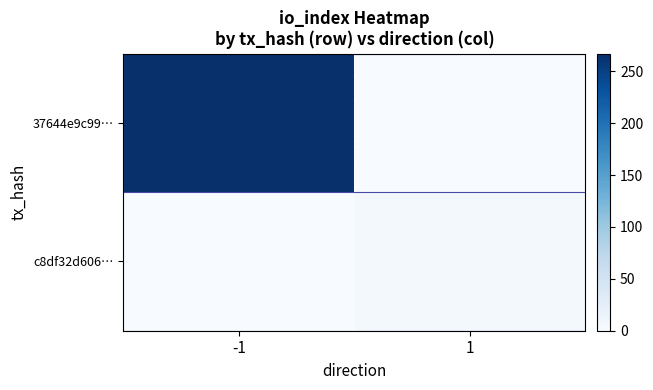

How many distinct data groups are displayed?

2